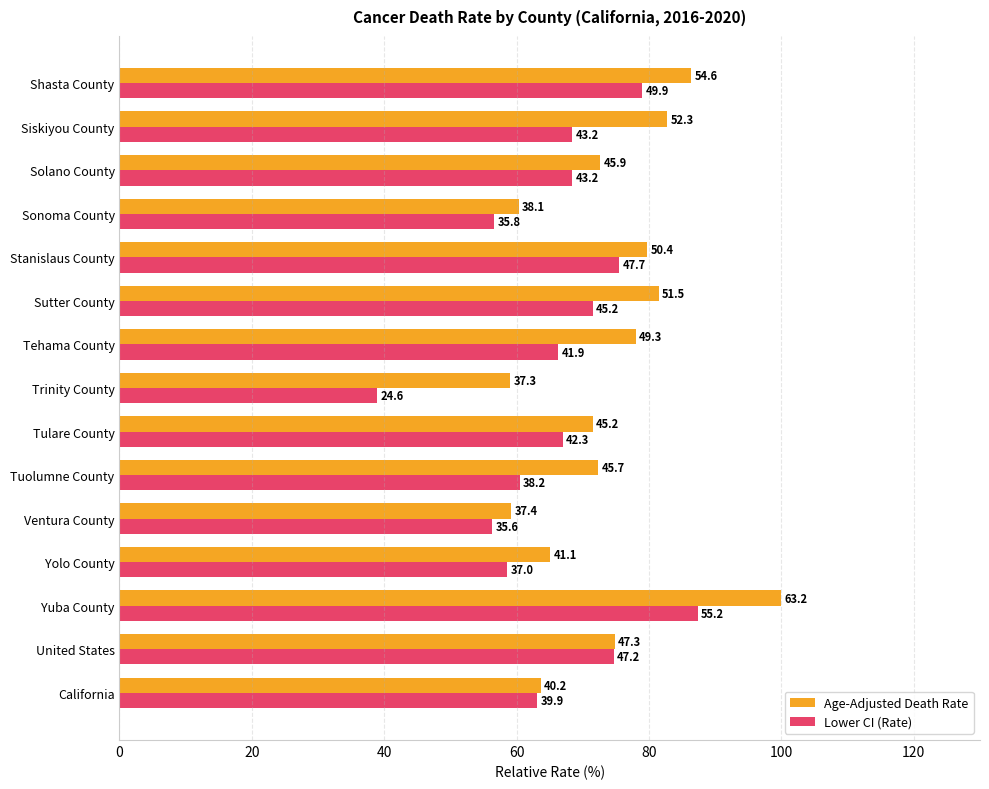

What is the highest value of the Lower CI (Rate) series?

87.3